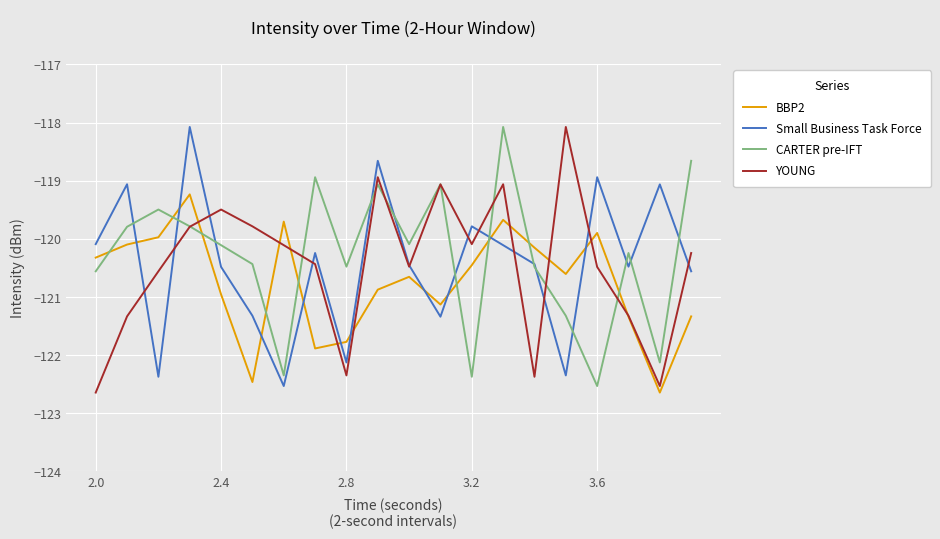

What is the minimum value for BBP2?

-122.6